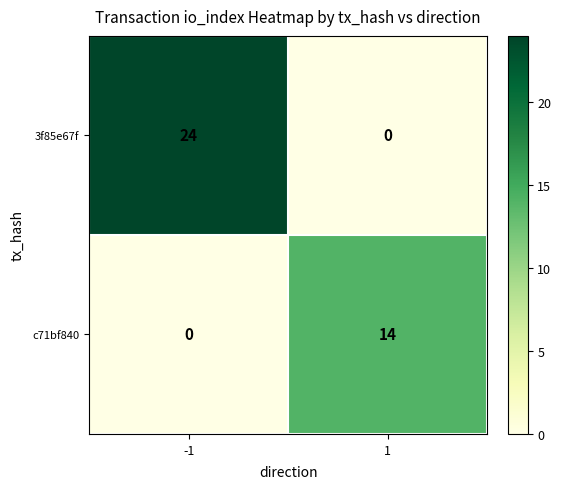

Reading left to right, what are all the values shown in this chart?

3f85e67f: 24	0
c71bf840: 0	14